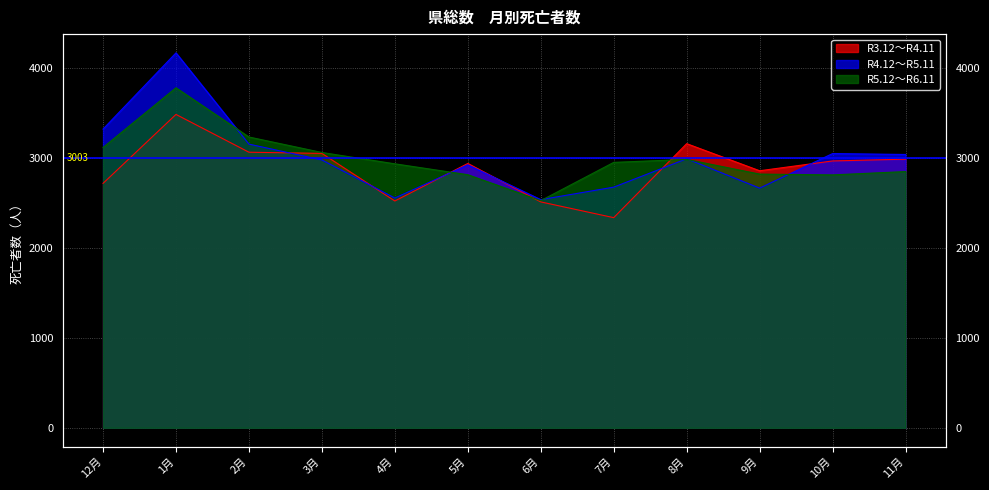

Which category has the highest value in the R4.12～R5.11 series?

1月